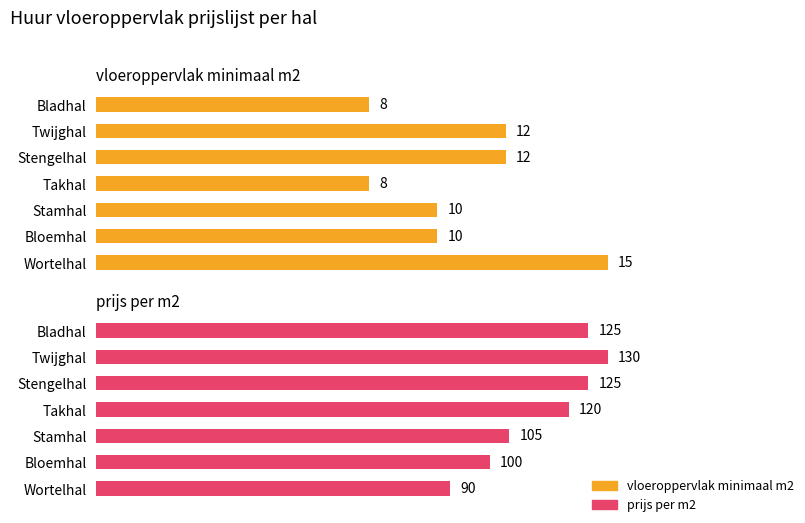

List the labels in order of vloeroppervlak minimaal m2 value, smallest first.

Takhal, Bladhal, Bloemhal, Stamhal, Stengelhal, Twijghal, Wortelhal